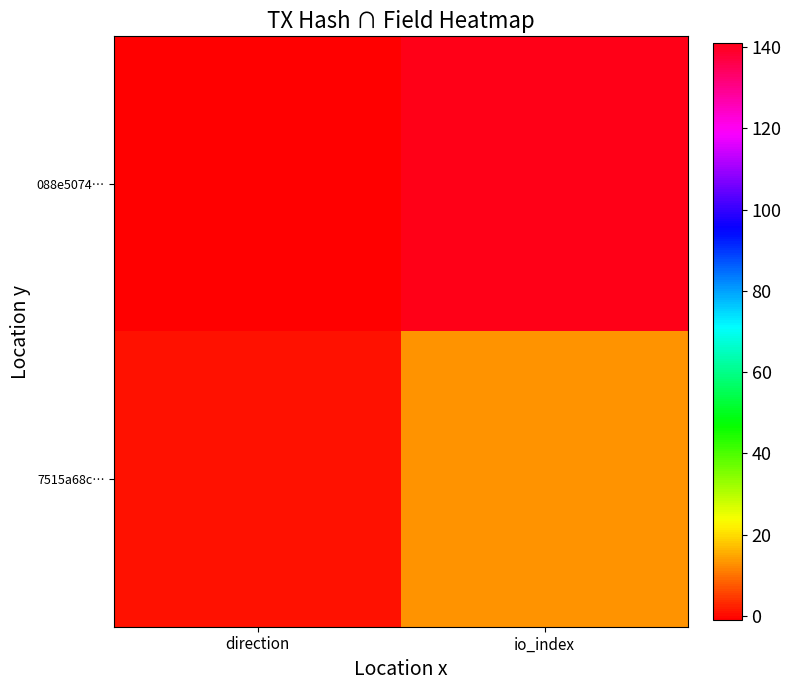

What is the greatest value displayed?

141